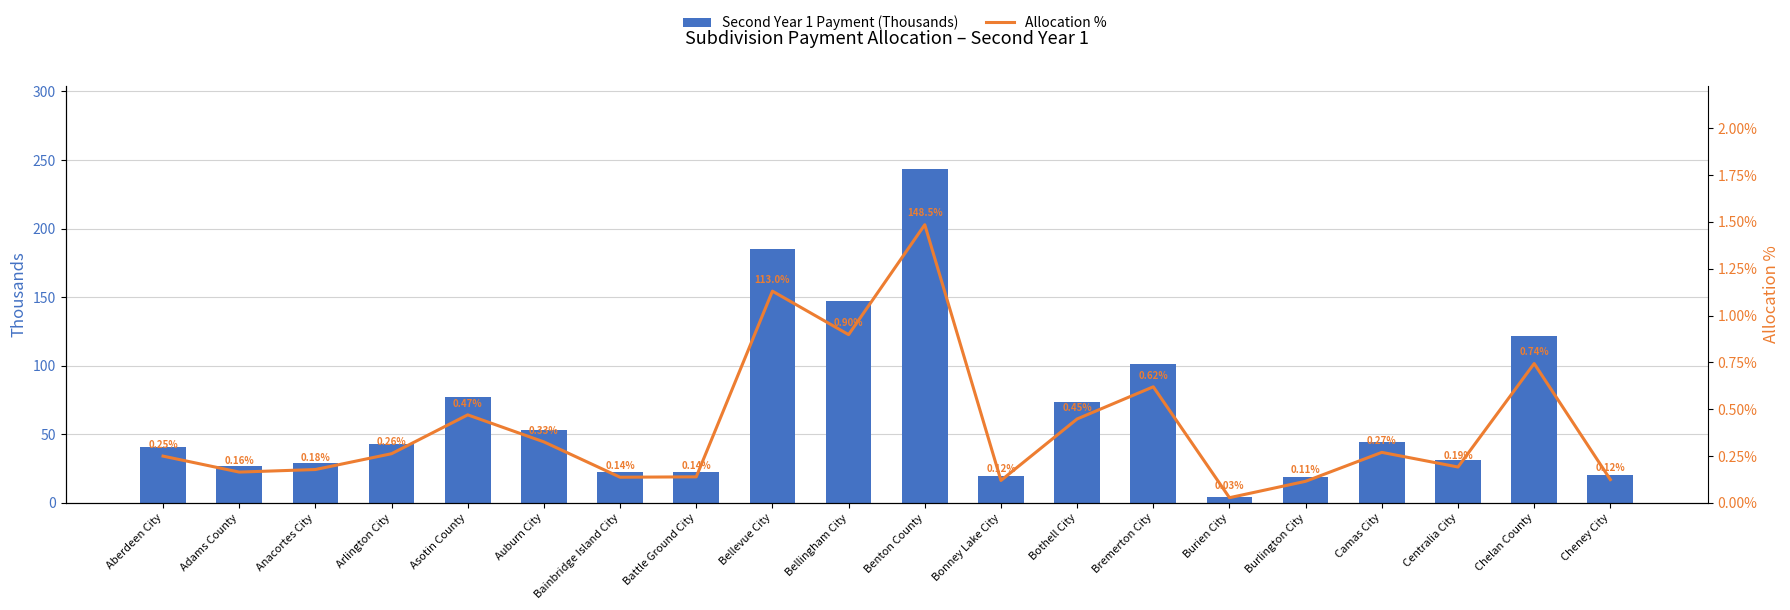

What are all the series names shown in the legend?

Second Year 1 Payment (Thousands), Allocation %